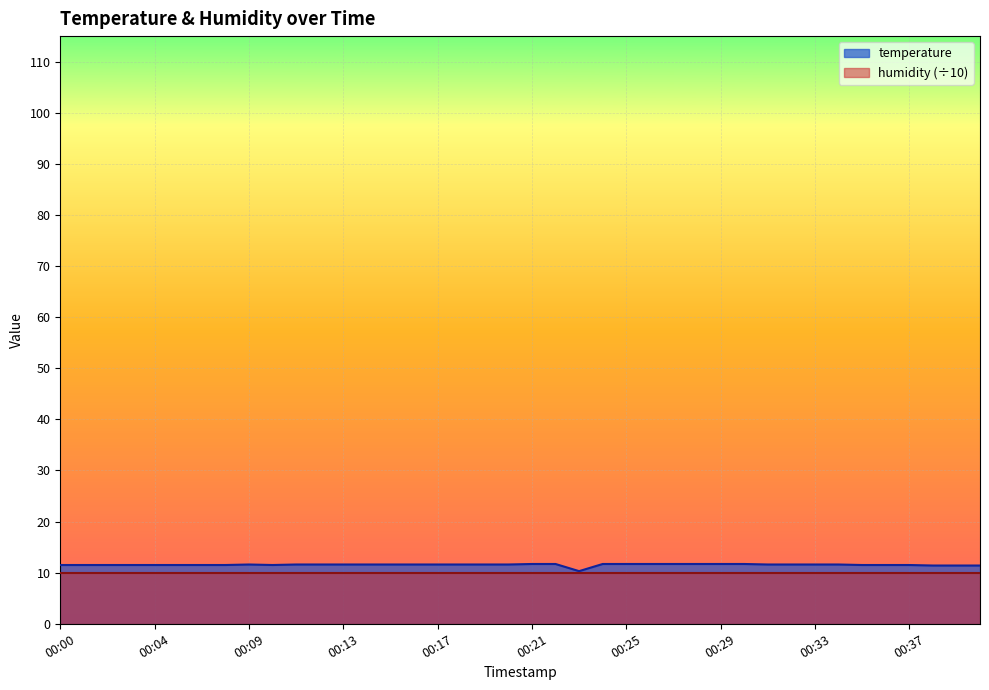

Reading left to right, list all the values displayed in this chart.

11.5	11.5	11.5	11.5	11.5	11.5	11.5	11.5	11.6	11.5	11.6	11.6	11.6	11.6	11.6	11.6	11.6	11.6	11.6	11.6	11.7	11.7	10.3	11.7	11.7	11.7	11.7	11.7	11.7	11.7	11.6	11.6	11.6	11.6	11.5	11.5	11.5	11.4	11.4	11.4